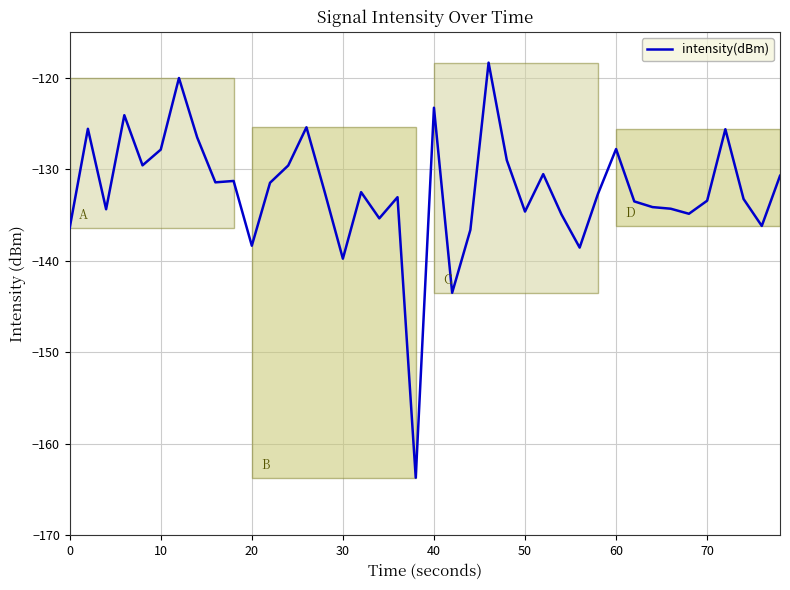

What is the maximum value shown in the chart?

-118.4